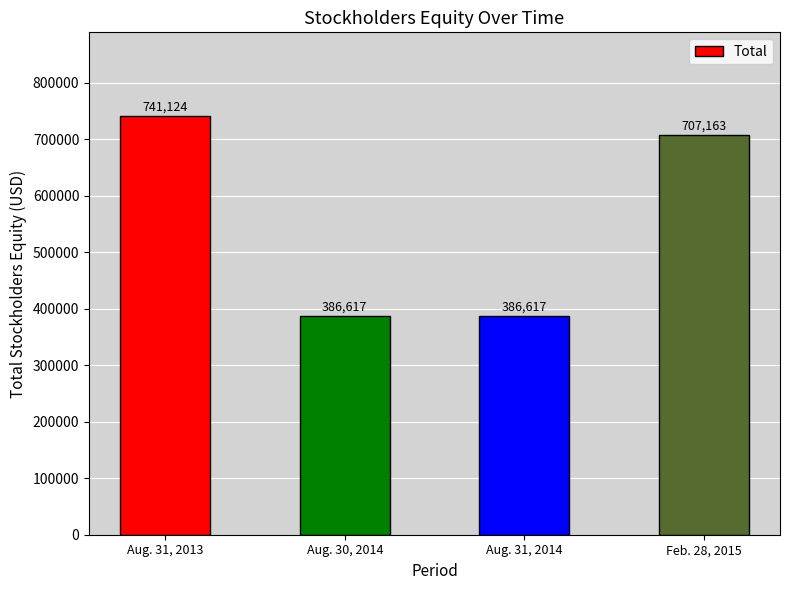

What position from the right is Aug. 31, 2014?

2